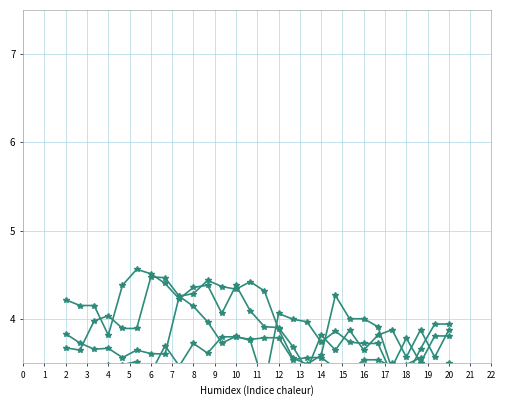

At how many categories does at least one series exceed 2?

28